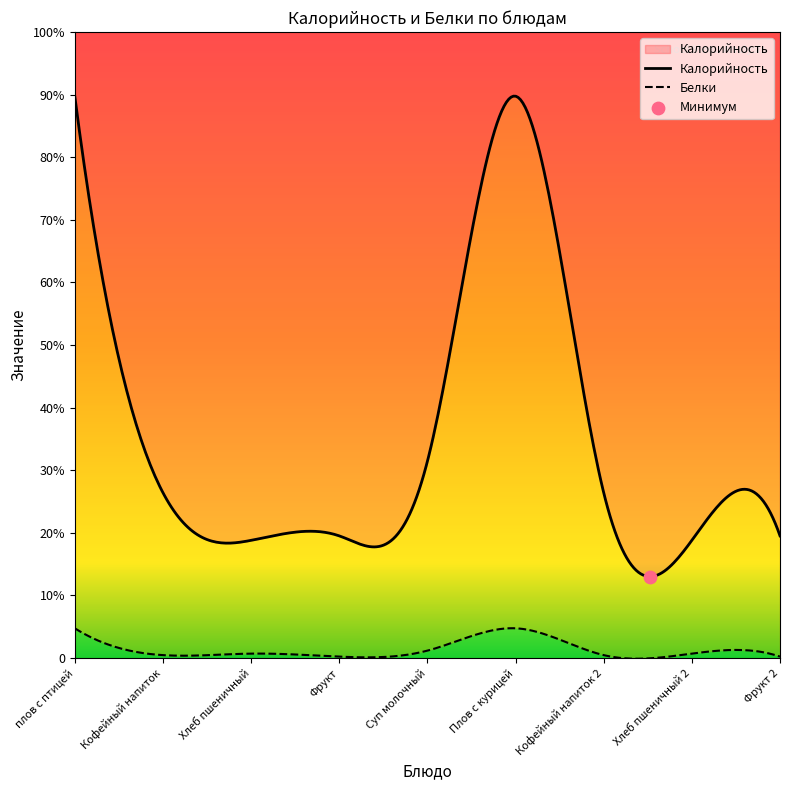

What are all the series names shown in the legend?

Калорийность, Белки